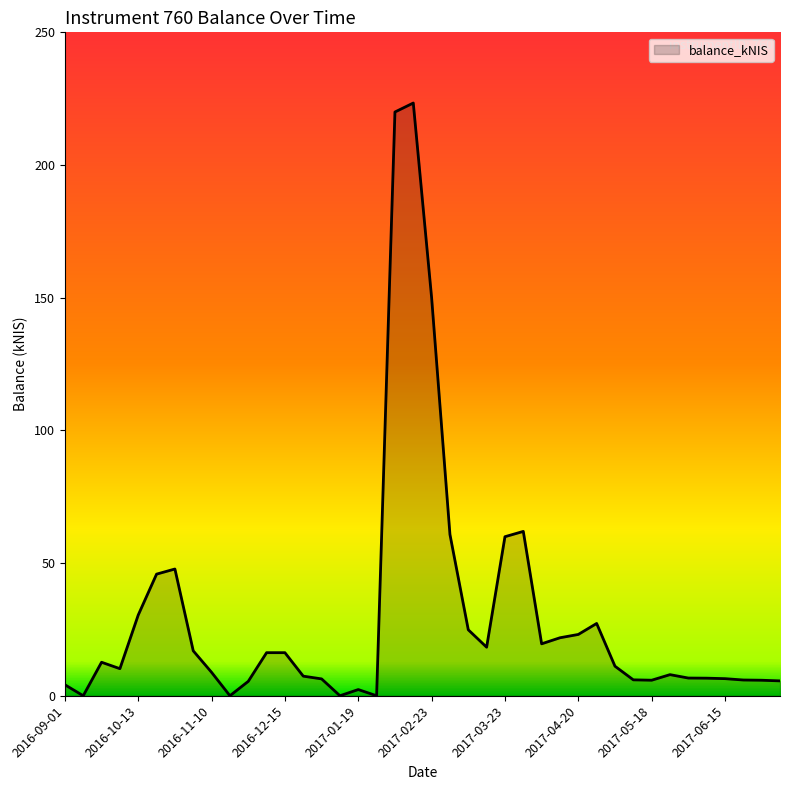

What is the greatest value displayed?

223.4